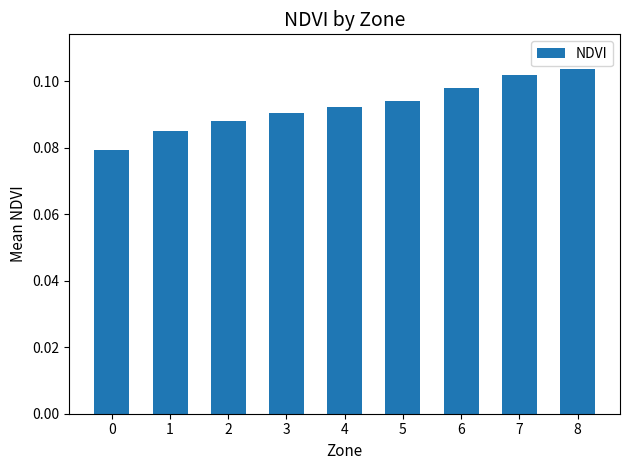

Rank the categories by value from lowest to highest.

0, 1, 2, 3, 4, 5, 6, 7, 8